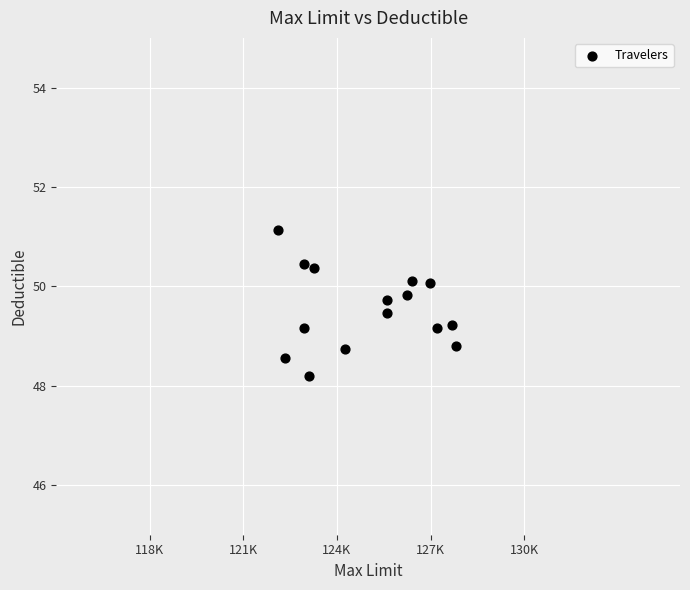

What is the range of X values (max minus min)?

5696.0